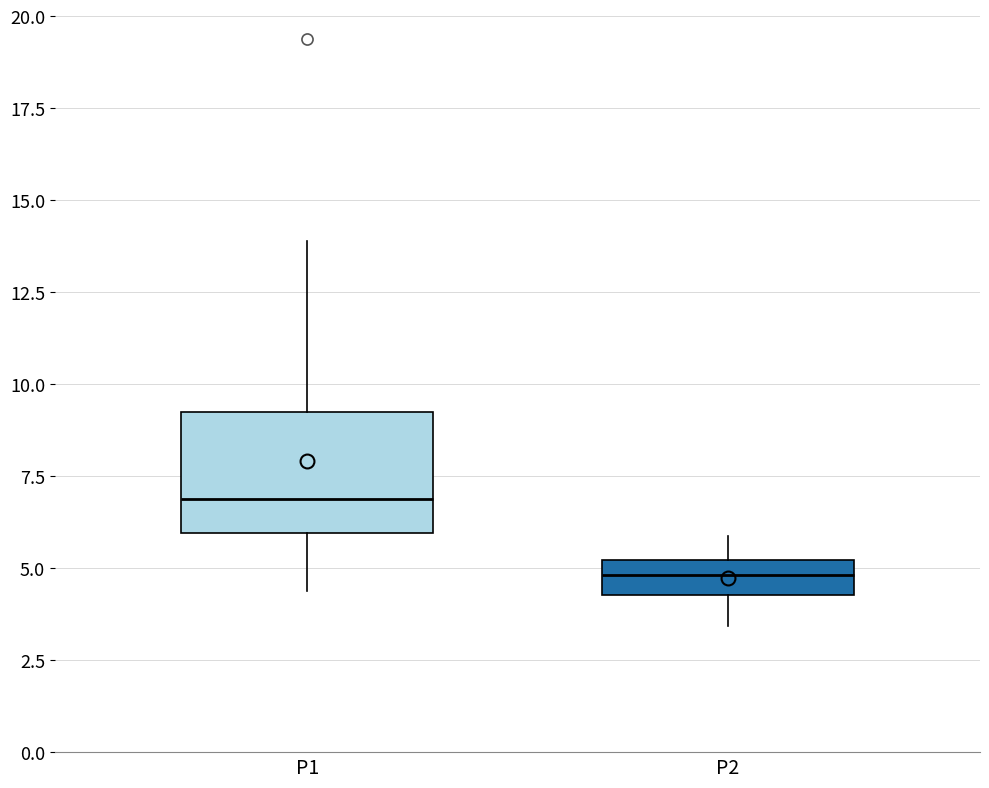

Reading left to right, read every box against the y-axis: the position of its median line, the range the box covers, and the ends of its whiskers. The values are not printed on the chart, so give them approximately, as read against the axis.

P1: median 7.0, box 6.0 to 9.0, whiskers 4.5 to 14.0
P2: median 5.0 (inside the box), box 4.5 to 5.0, whiskers 3.5 to 6.0